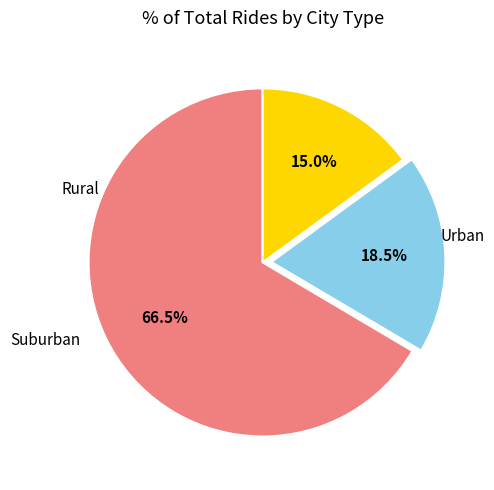

Is there a majority slice in this chart?

Yes